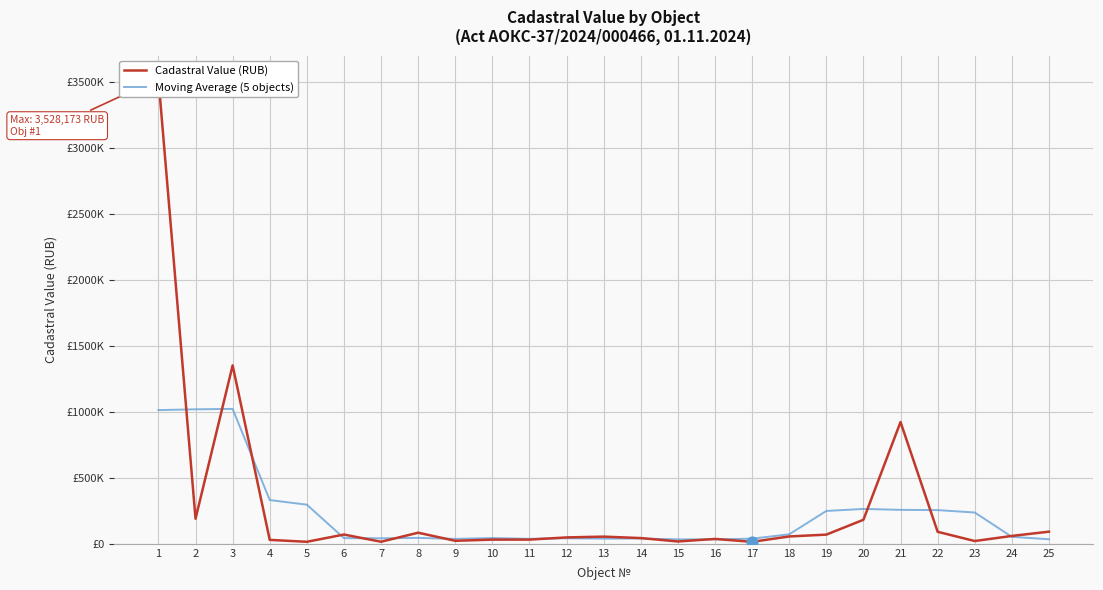

Which series contains the highest Y value?

Cadastral Value (RUB)